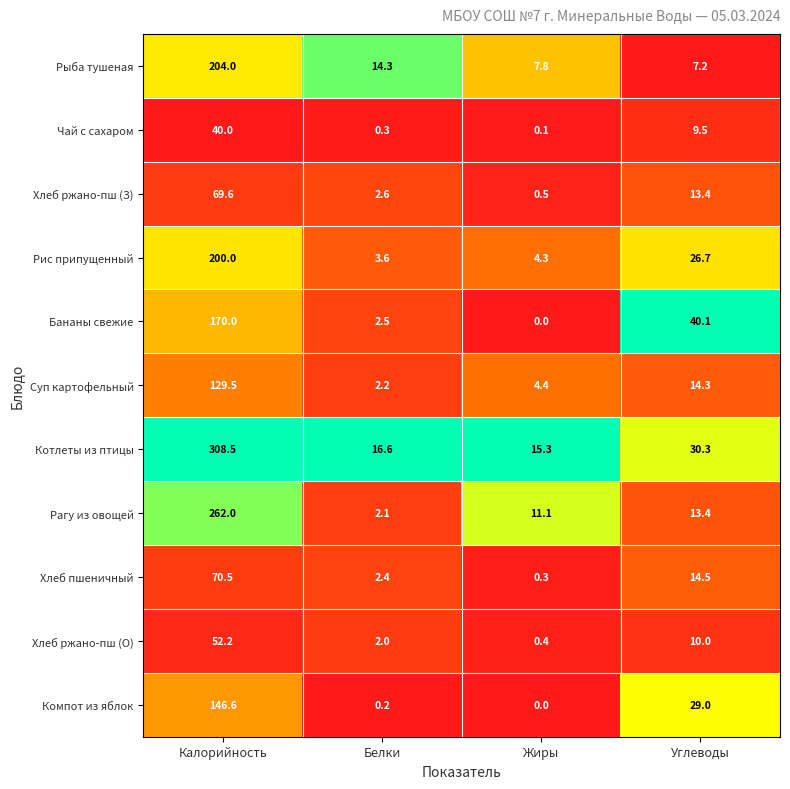

List the series in order of their peak value, highest first.

Котлеты из птицы, Рагу из овощей, Рыба тушеная, Рис припущенный, Бананы свежие, Компот из яблок, Суп картофельный, Хлеб пшеничный, Хлеб ржано-пш (З), Хлеб ржано-пш (О), Чай с сахаром